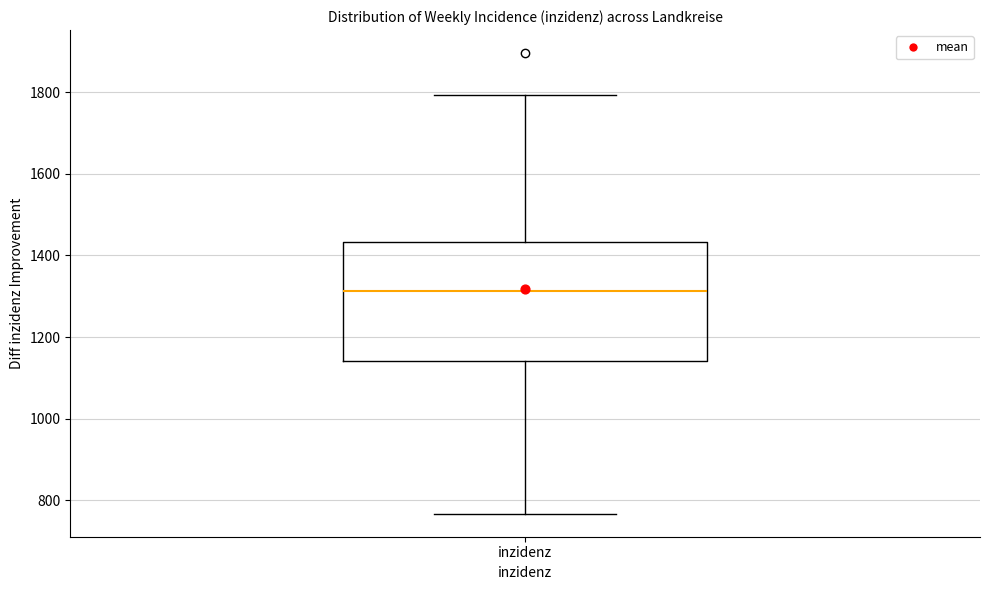

Transcribe this box plot: give where the median line is, the range the box spans, and where the two whiskers end, as read against the y-axis. The values are not printed on the chart, so give them approximately, as read against the axis.

median 1320, box 1140 to 1440, whiskers 760 to 1800